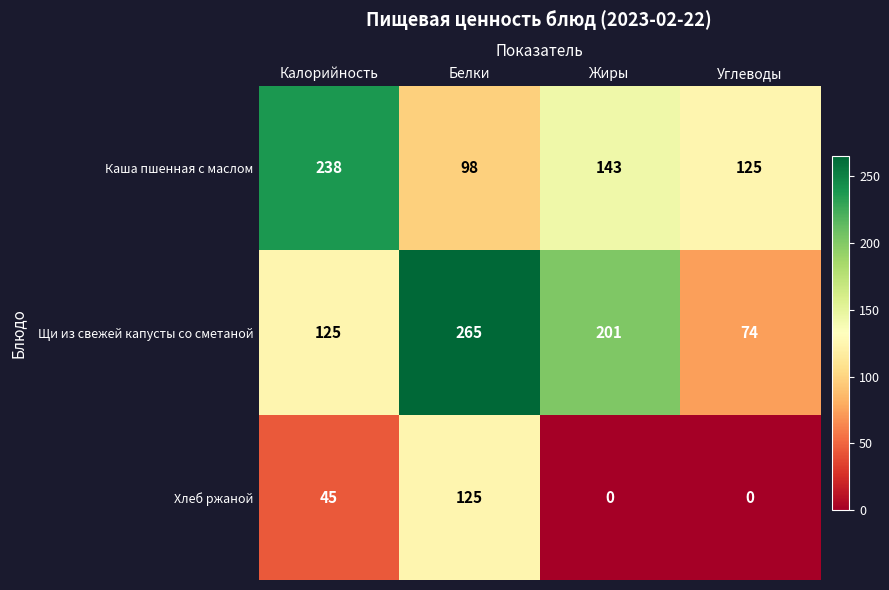

List the series in order of their peak value, highest first.

Щи из свежей капусты со сметаной, Каша пшенная с маслом, Хлеб ржаной